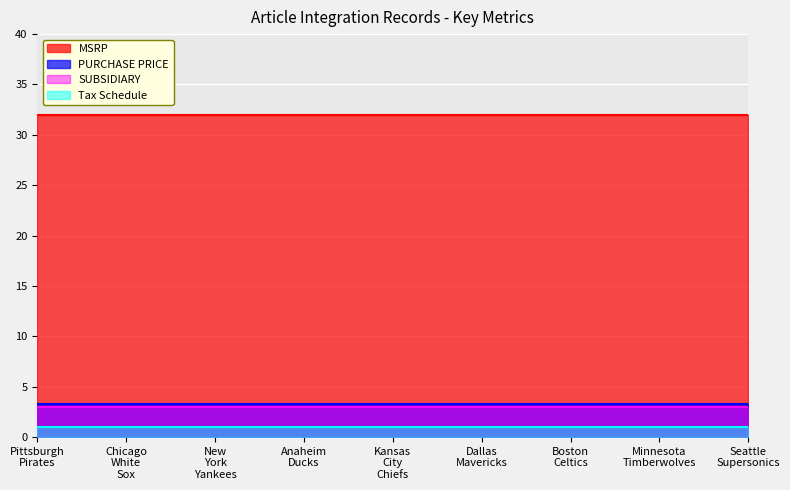

What is the total value across all series at Pittsburgh Pirates?

39.2